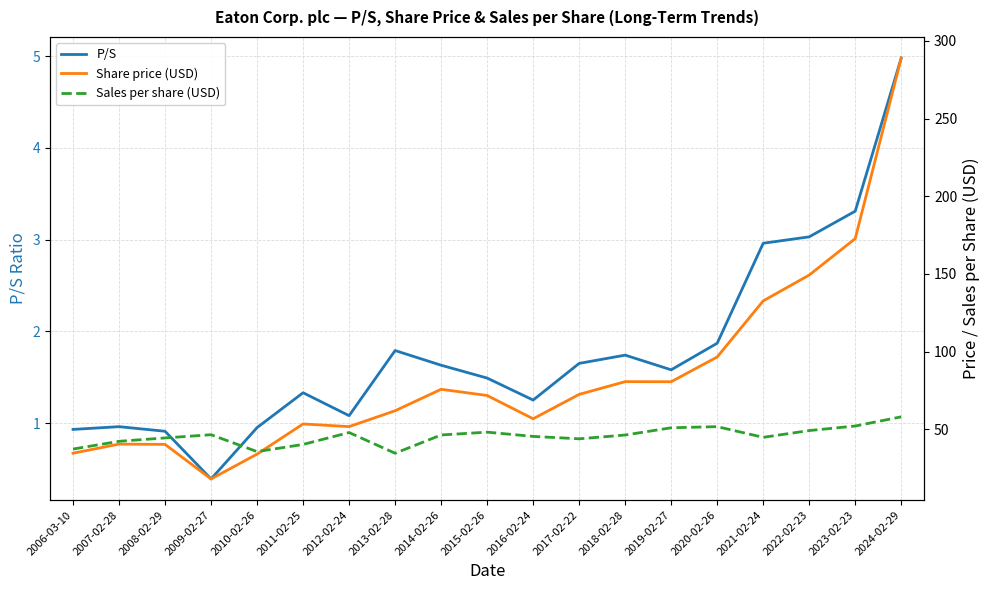

Rank the series by their average value, from highest to lowest.

Share price (USD), Sales per share (USD), P/S